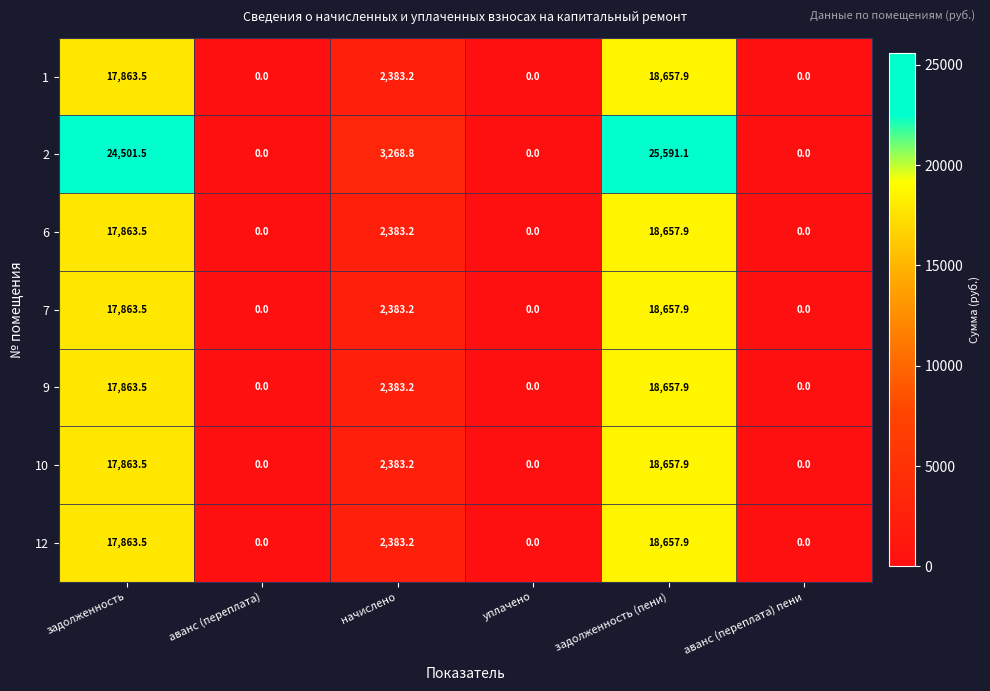

Is it true that 10 equals -5790.3 at аванс (переплата)?

False